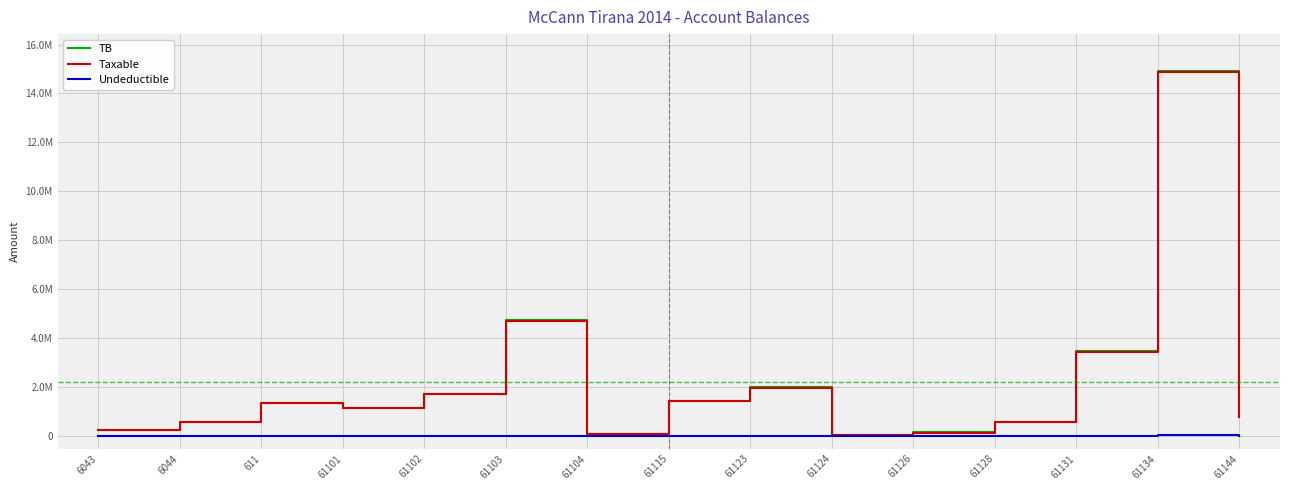

What are all the series names shown in the legend?

TB, Taxable, Undeductible